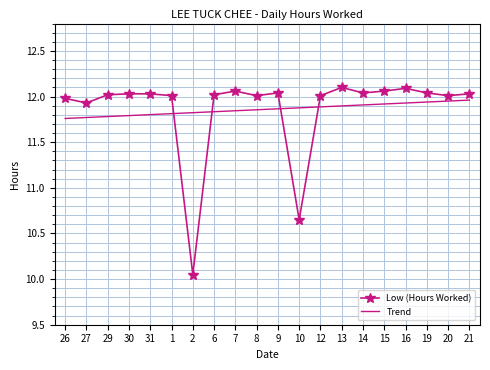

What is the sum of the Trend values at 26 and 6?

23.6